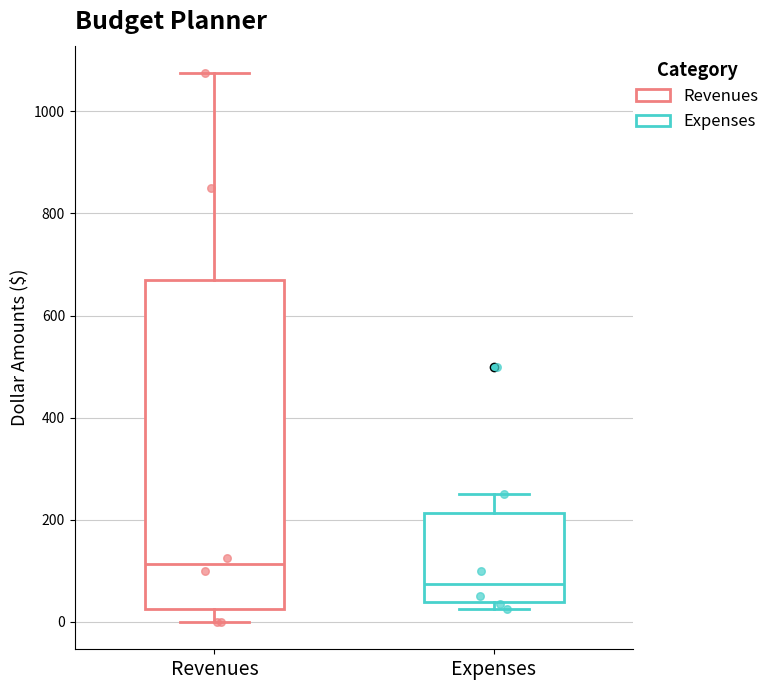

Which box is the tallest, from its lower edge to its upper edge?

Revenues